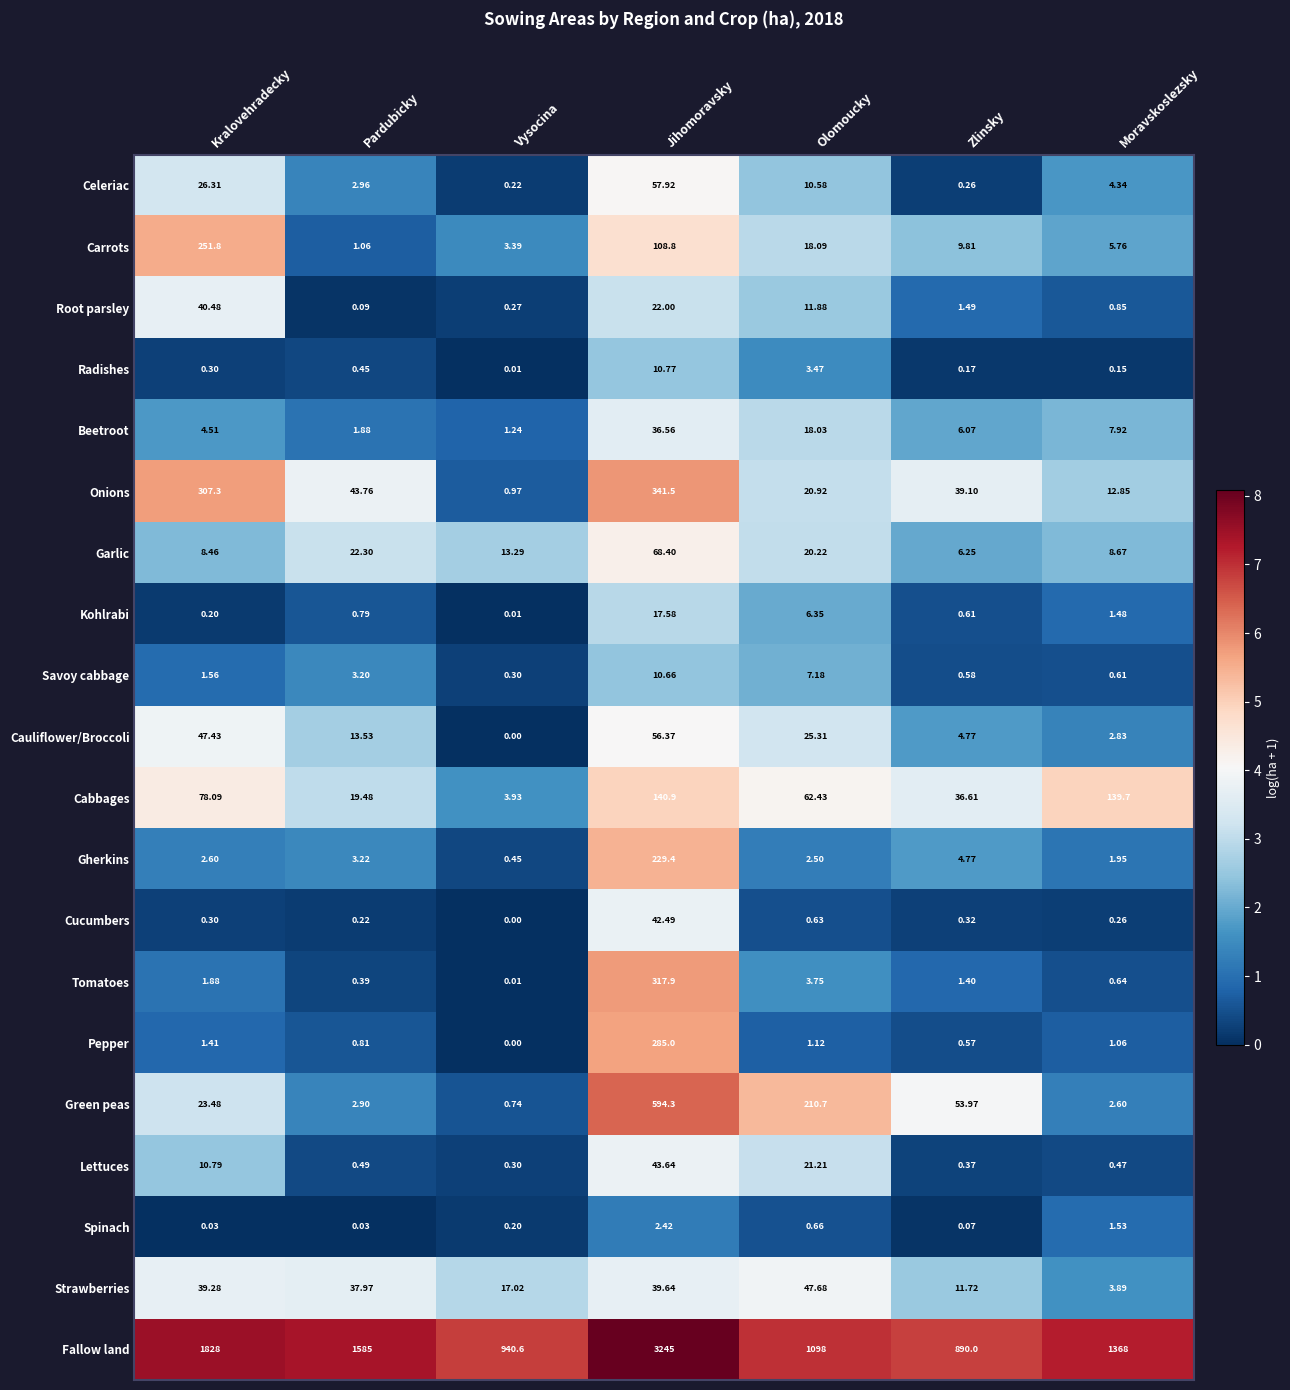

What is the spread (max minus min) of values at Olomoucky?

1097.4